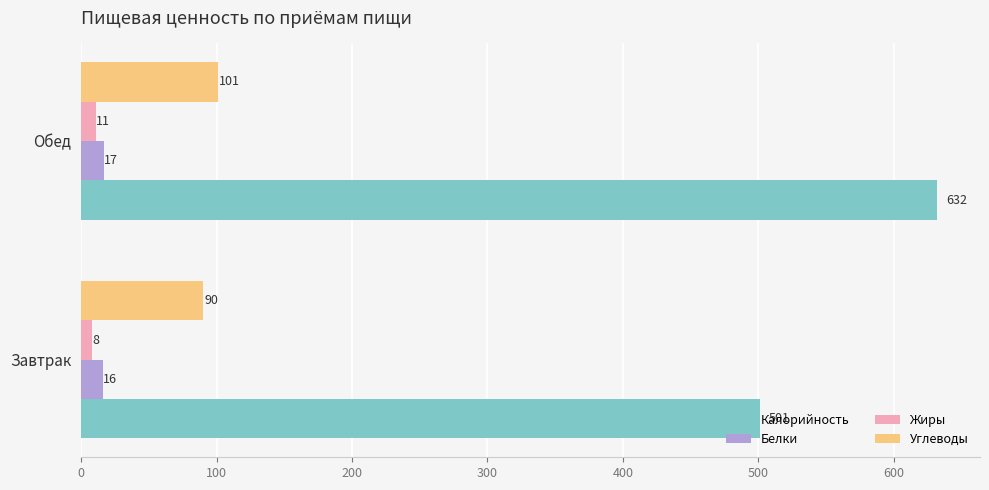

Is it true that Жиры equals 8 at Завтрак?

True